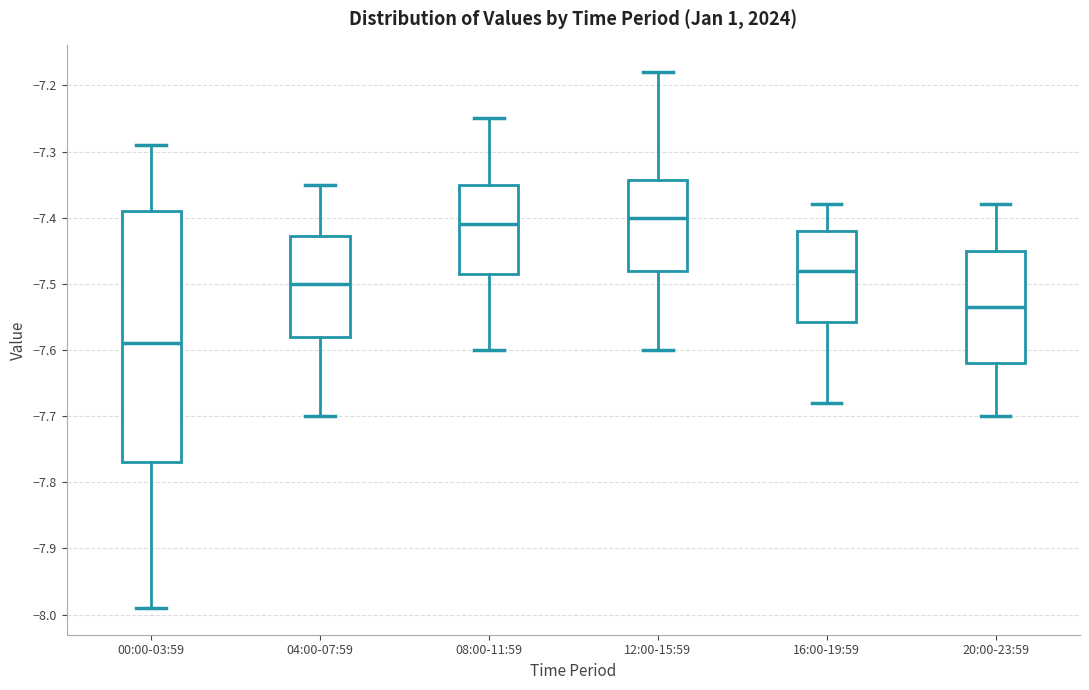

Reading left to right, read every box against the y-axis: the position of its median line, the range the box covers, and the ends of its whiskers. The values are not printed on the chart, so give them approximately, as read against the axis.

00:00-03:59: median -7.59, box -7.77 to -7.39, whiskers -7.99 to -7.29
04:00-07:59: median -7.50, box -7.58 to -7.43, whiskers -7.70 to -7.35
08:00-11:59: median -7.41, box -7.48 to -7.35, whiskers -7.60 to -7.25
12:00-15:59: median -7.40, box -7.48 to -7.34, whiskers -7.60 to -7.18
16:00-19:59: median -7.48, box -7.56 to -7.42, whiskers -7.68 to -7.38
20:00-23:59: median -7.53, box -7.62 to -7.45, whiskers -7.70 to -7.38